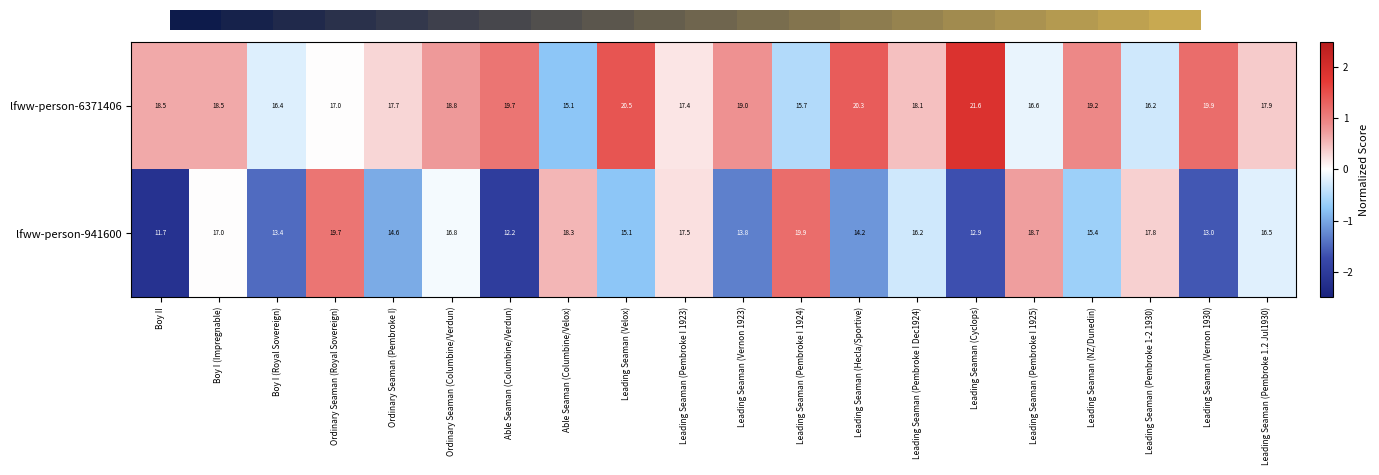

How many categories are shown in the chart?

20